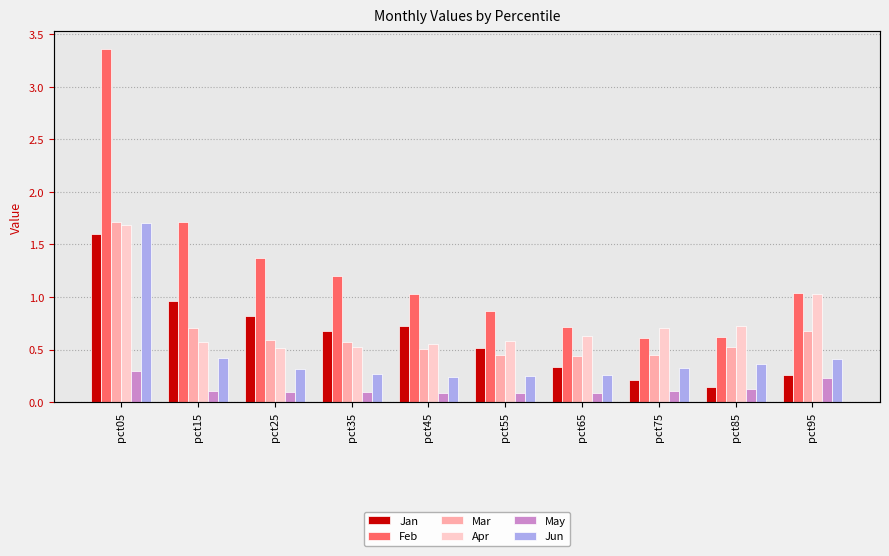

What is the spread (max minus min) of values at pct95?

0.8